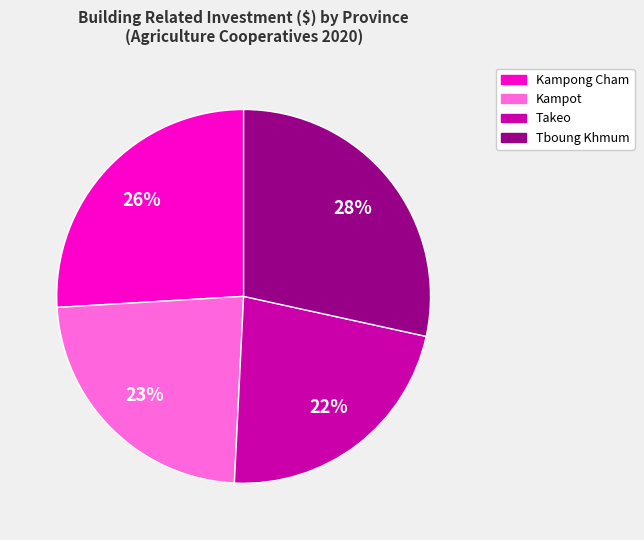

To the nearest percent, what is the difference between the largest and smallest slice percentages?

6%